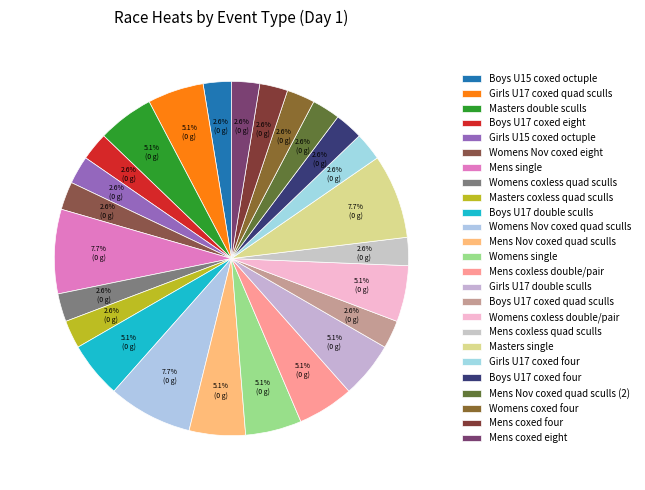

Is Boys U15 coxed octuple the majority of the pie?

No